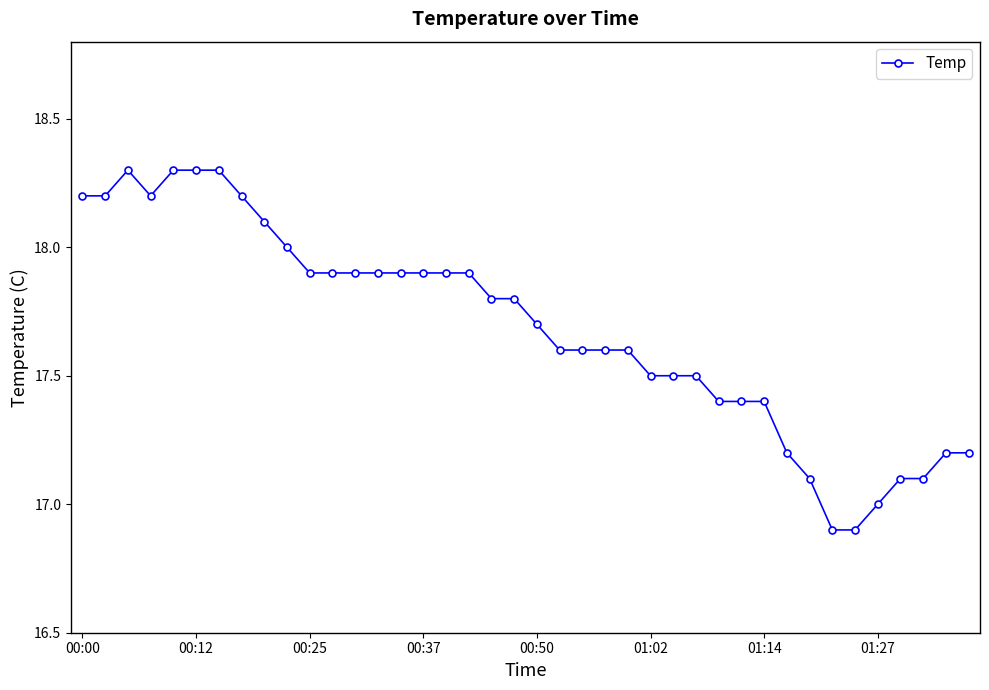

What is the difference between the second highest and second lowest values?

1.4